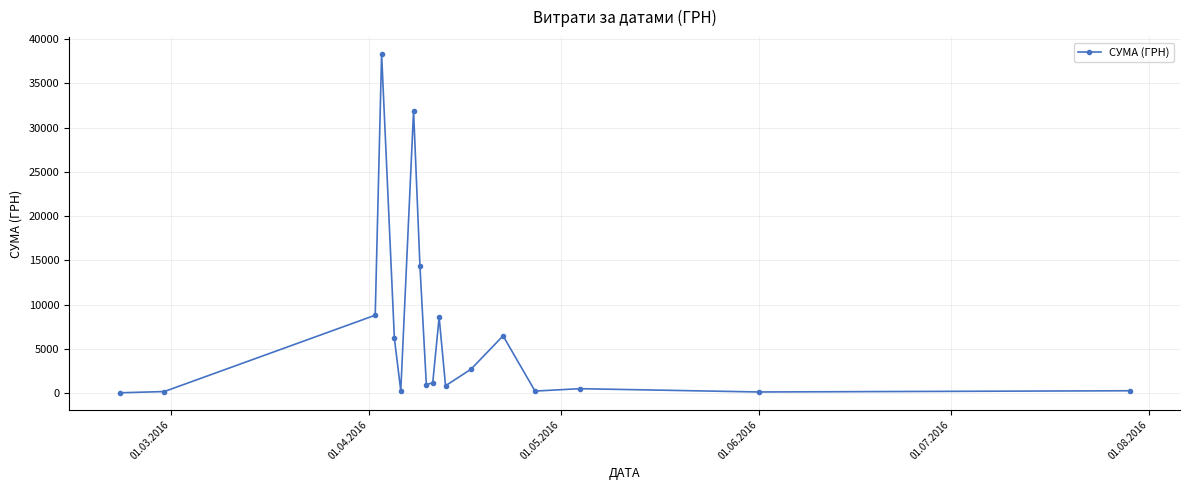

What is the value of the 13th point from the left?

2712.0